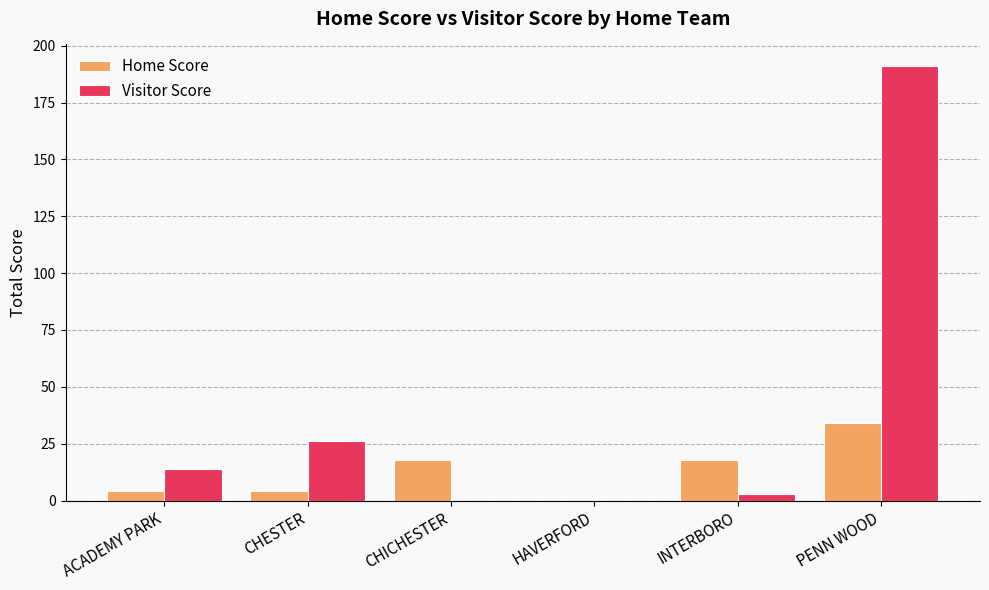

Does the chart contain stacked bars?

No